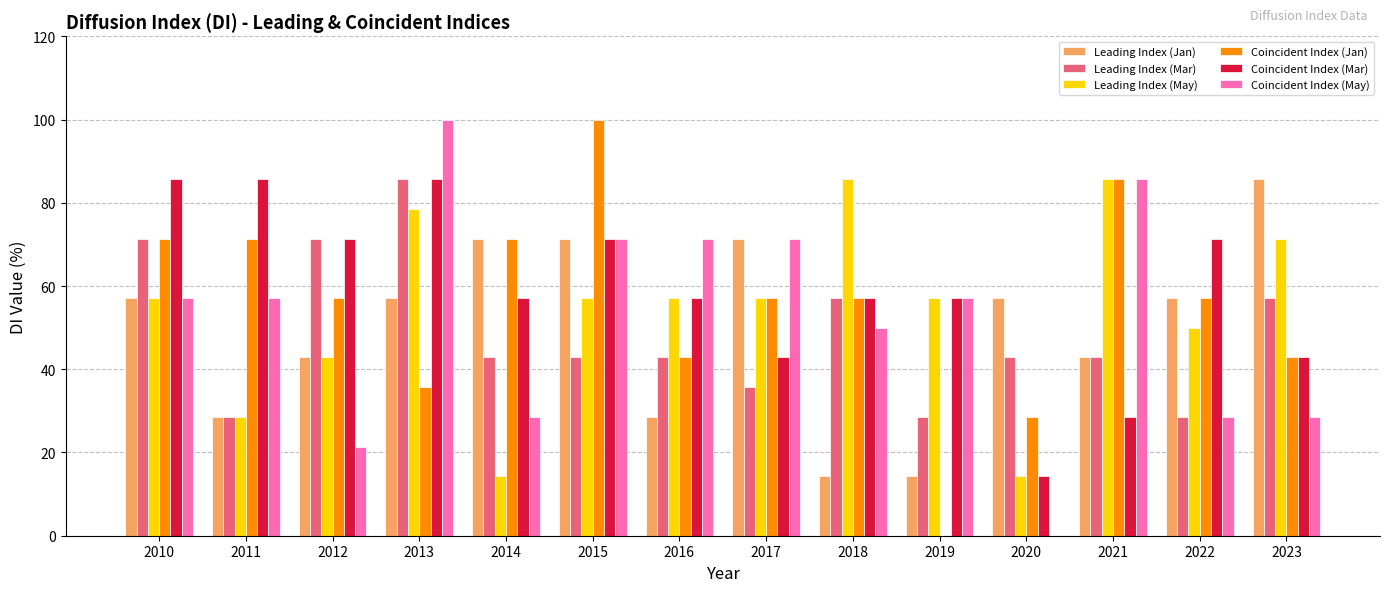

At which category is the sum across all series the highest?

2013